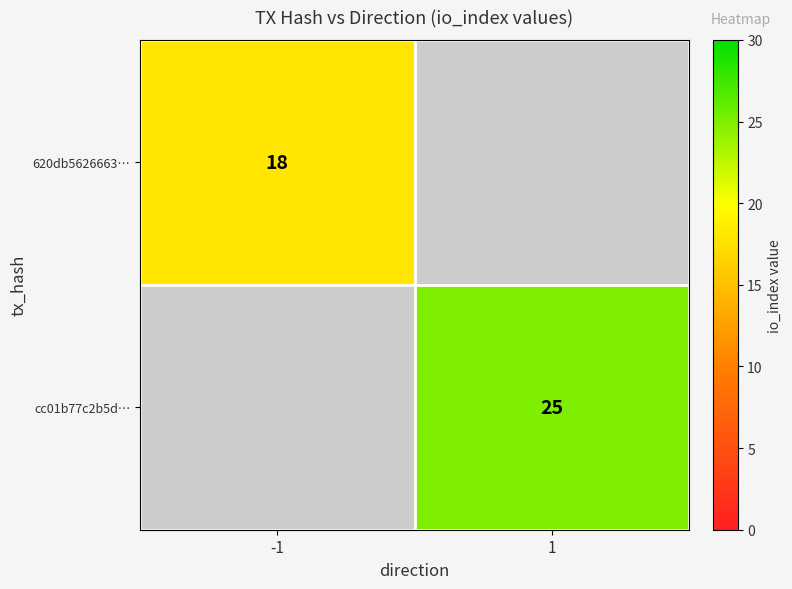

True or false: 620db5626663… has a value of 29 at -1.

False